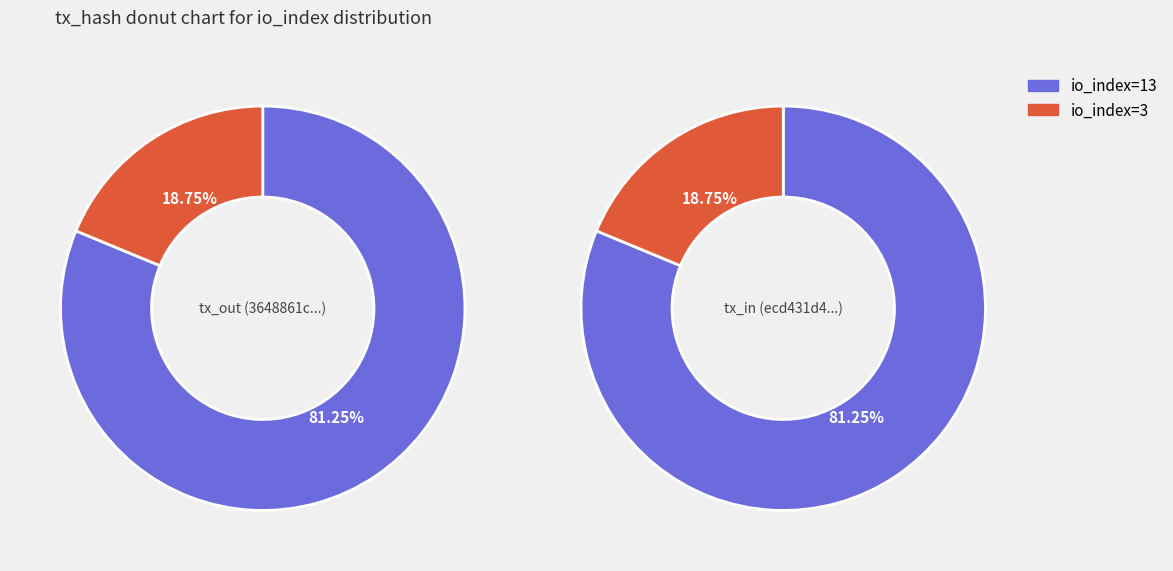

Is io_index=13 the majority of the pie?

Yes